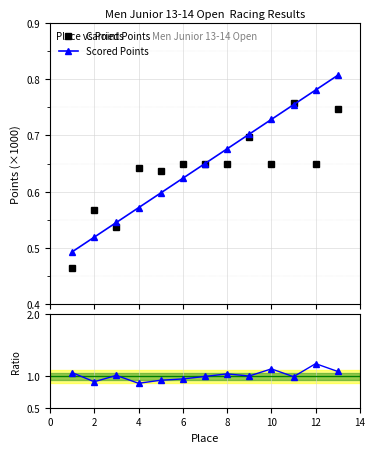

True or false: Scored Points and Scored / Carried intersect in this chart.

False